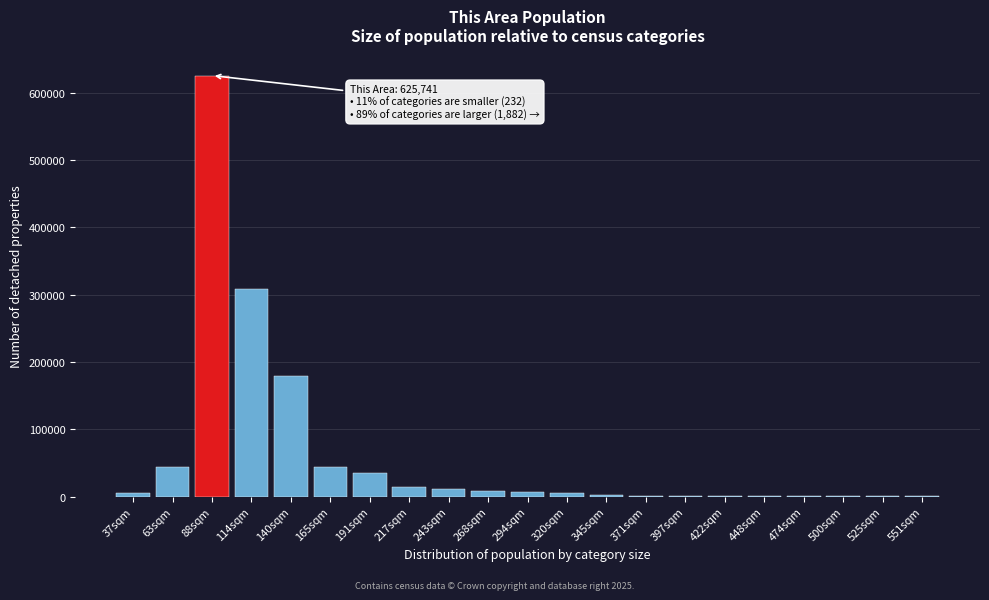

What is the change in value from 63sqm to 114sqm?

+264232